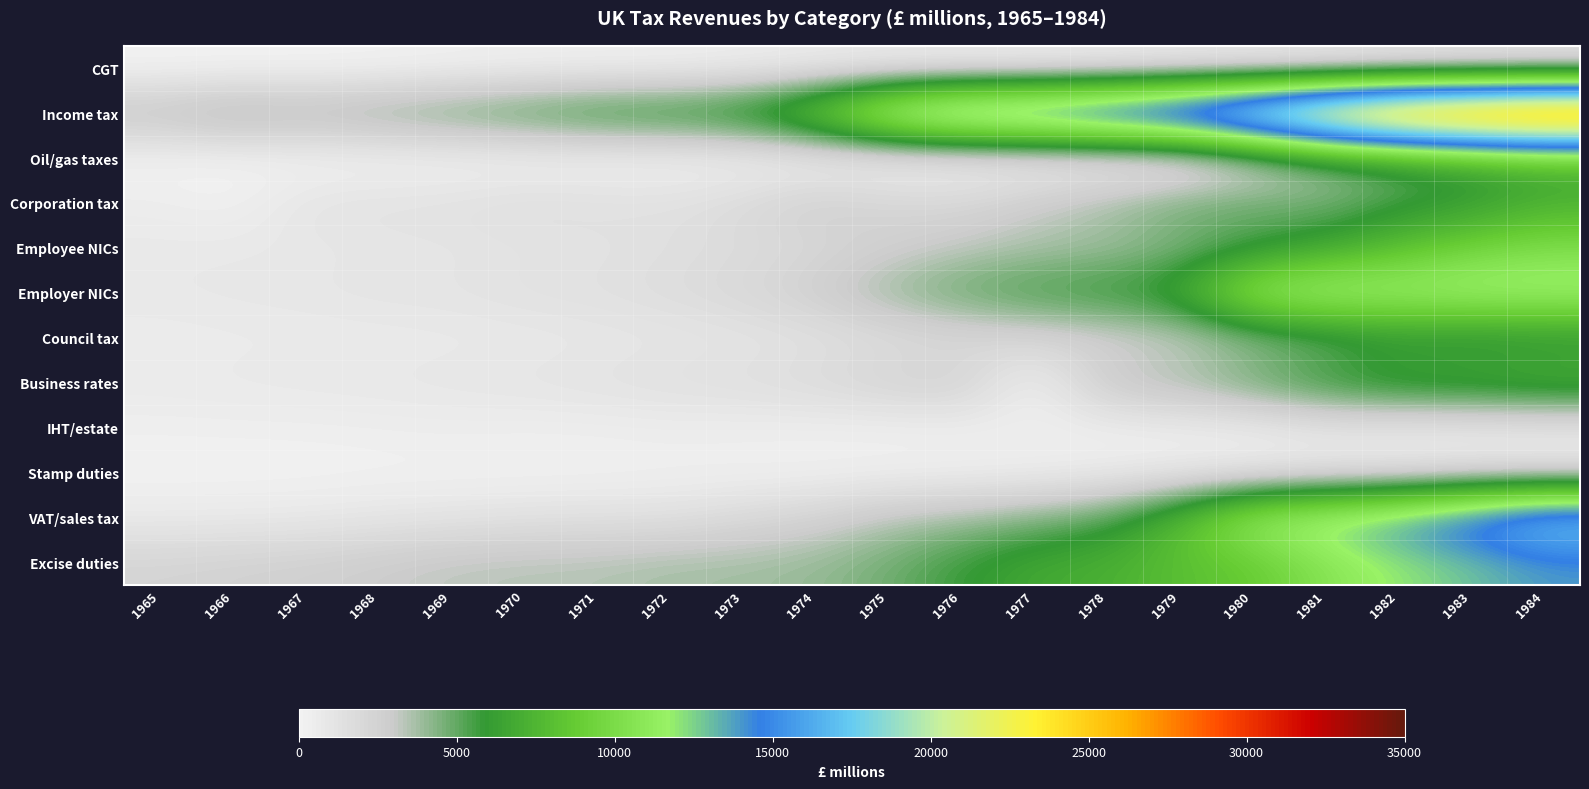

Which series has the largest total across all categories?

Income tax